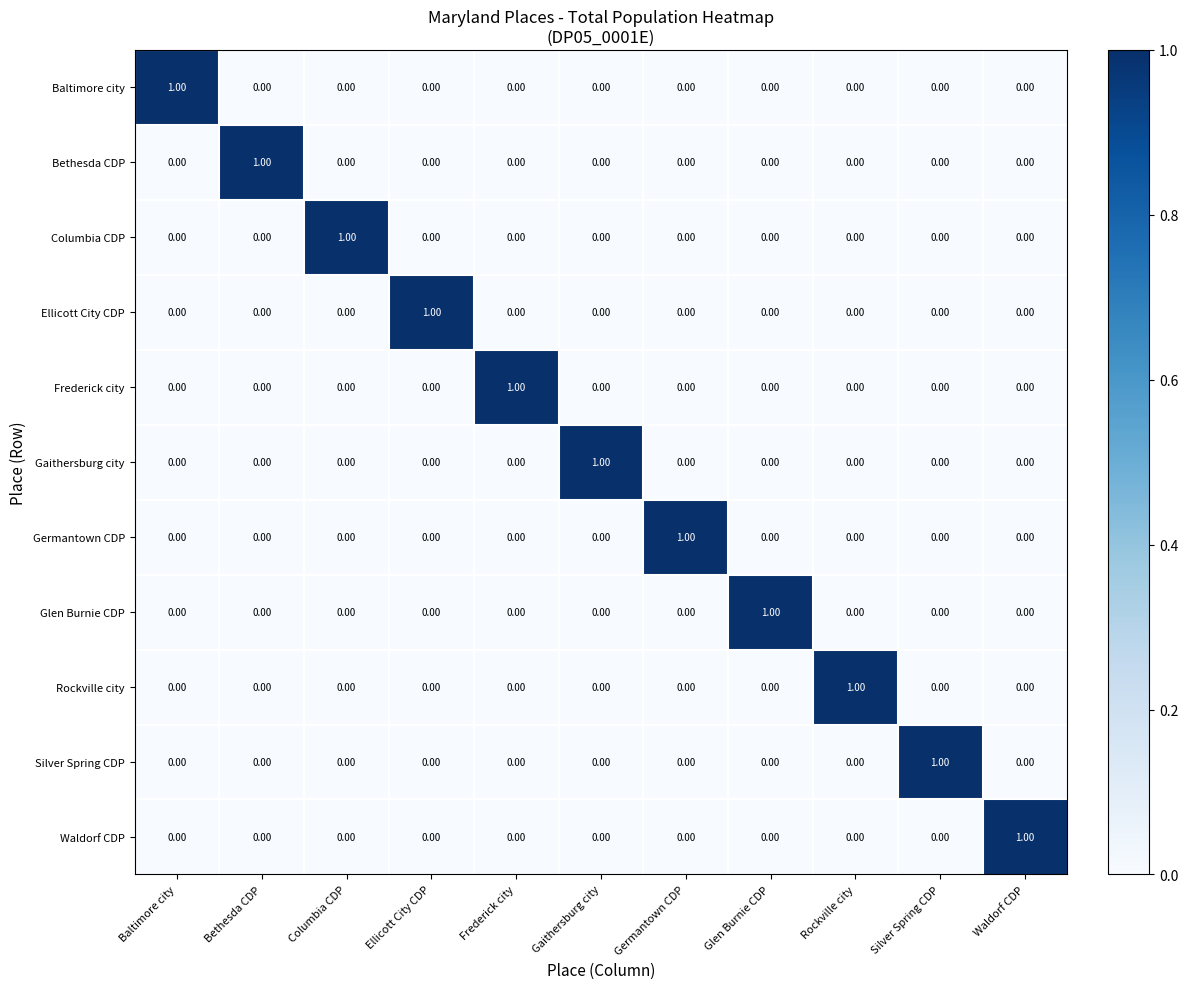

What is the maximum value shown in the chart?

1